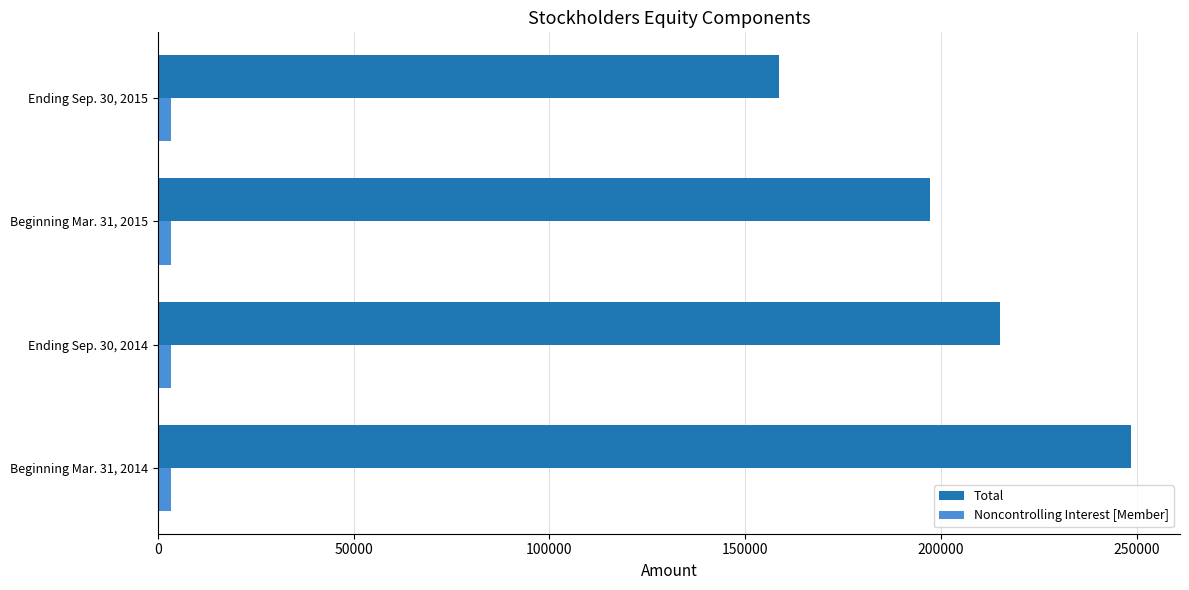

Rank the series by their average value, from lowest to highest.

Noncontrolling Interest [Member], Total